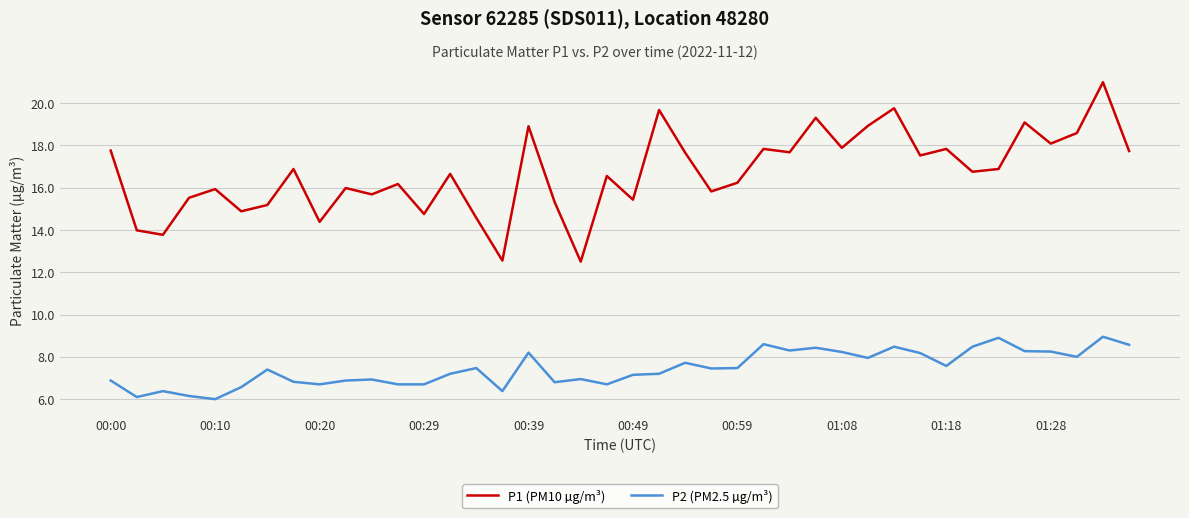

What is the greatest value displayed?

21.0